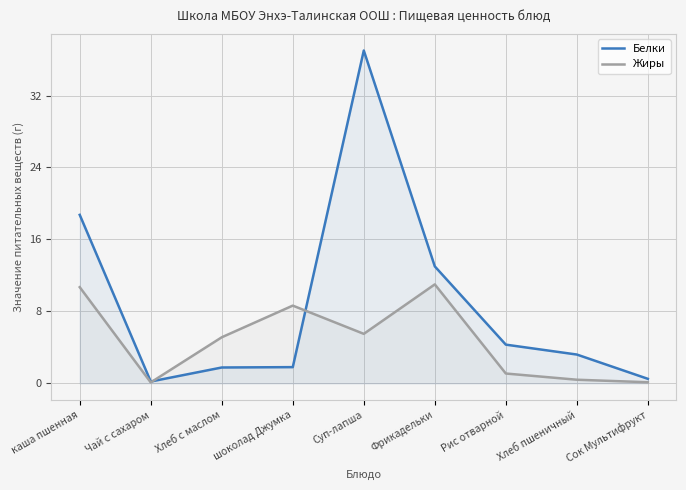

What is the total value across all series at Хлеб пшеничный?

3.6